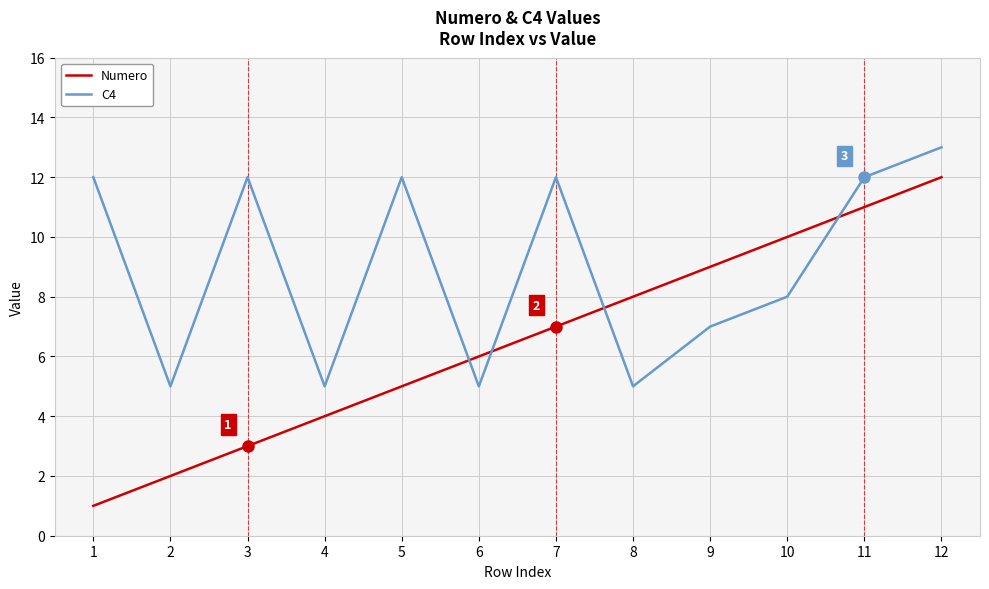

Which series ends up on top after the final intersection of C4 and Numero?

C4